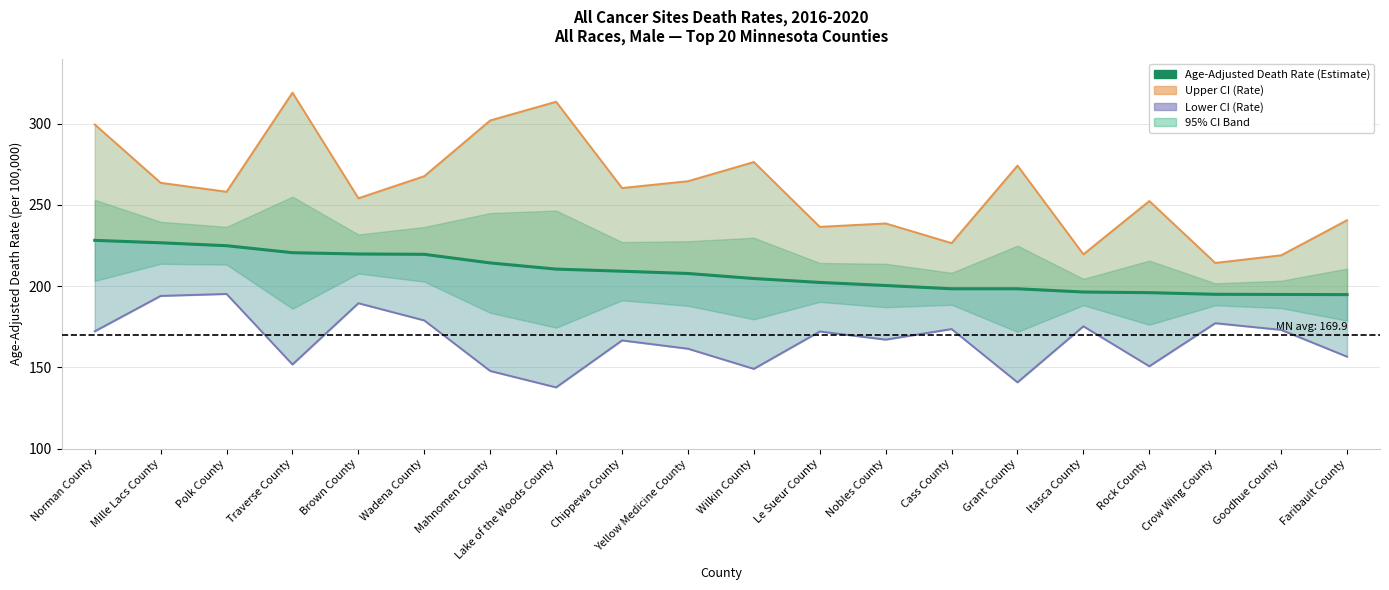

Where does the Age-Adjusted Death Rate series first go above 207?

Norman County